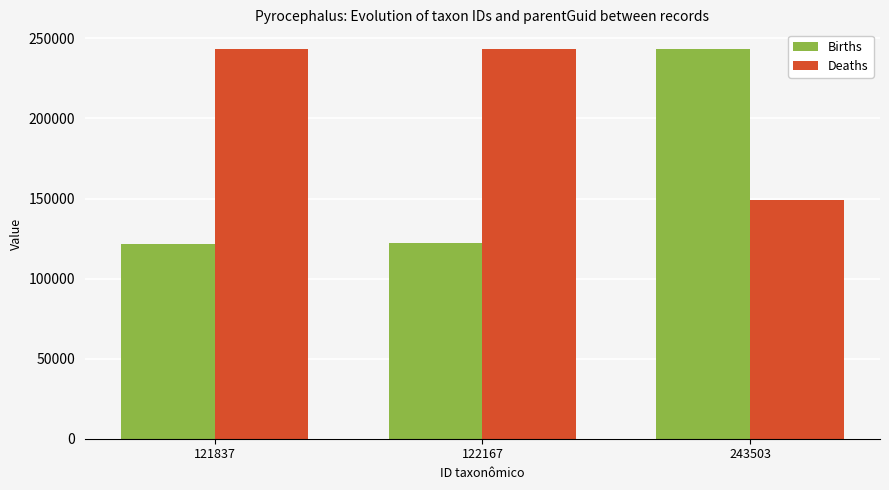

Which series has the largest total across all categories?

Deaths